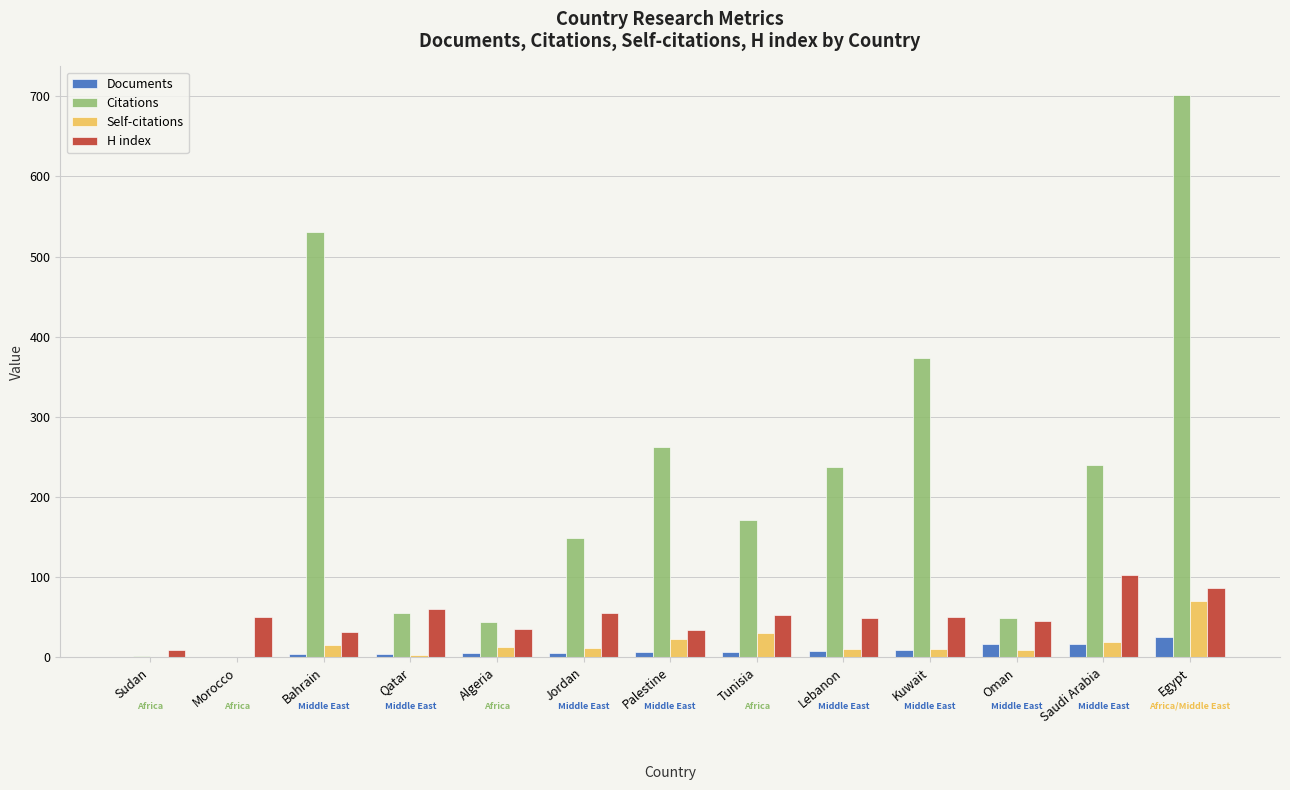

Is it true that Citations equals 68 at Algeria?

False